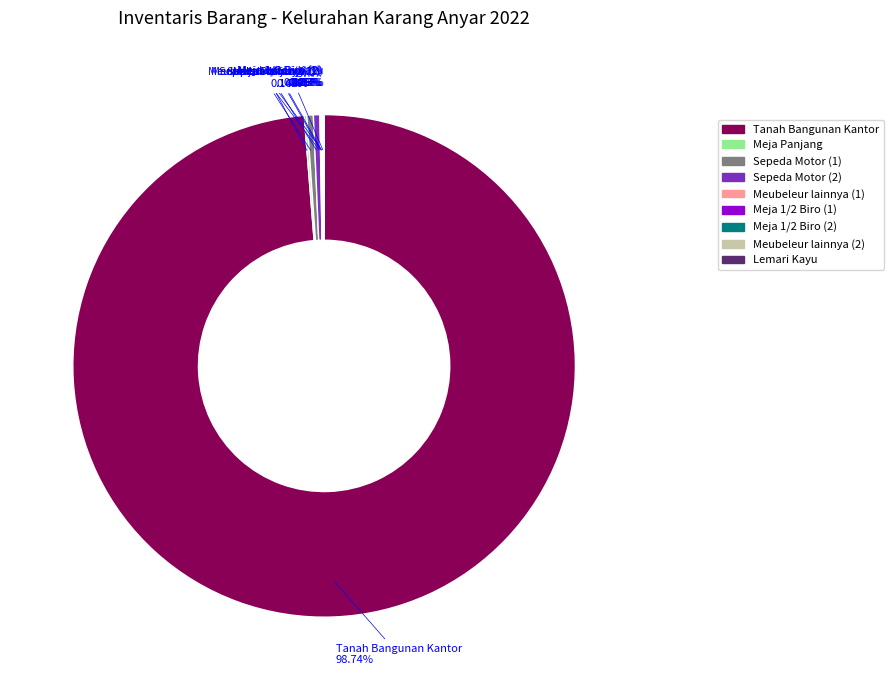

Which category accounts for the majority?

Tanah Bangunan Kantor